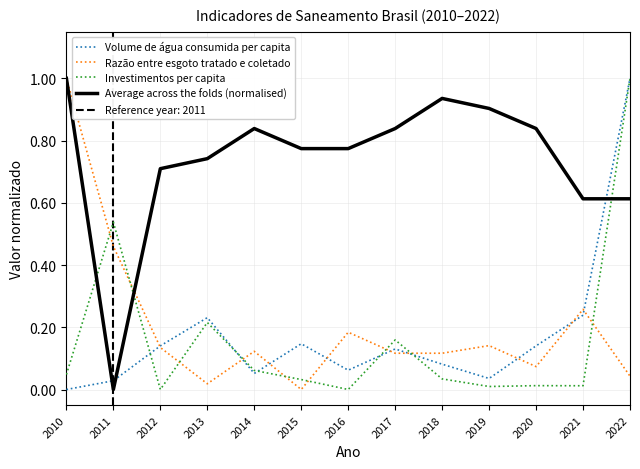

Reading left to right, transcribe all the data shown in this chart.

Volume de água consumida per capita: 0.0	0.0	0.1	0.2	0.1	0.1	0.1	0.1	0.1	0.0	0.1	0.2	1.0
Razão entre esgoto tratado e coletado: 1.0	0.5	0.1	0.0	0.1	0.0	0.2	0.1	0.1	0.1	0.1	0.3	0.0
Investimentos per capita: 0.0	0.5	0.0	0.2	0.1	0.0	0.0	0.2	0.0	0.0	0.0	0.0	1.0
Average across the folds (normalised): 1.0	0.0	0.7	0.7	0.8	0.8	0.8	0.8	0.9	0.9	0.8	0.6	0.6